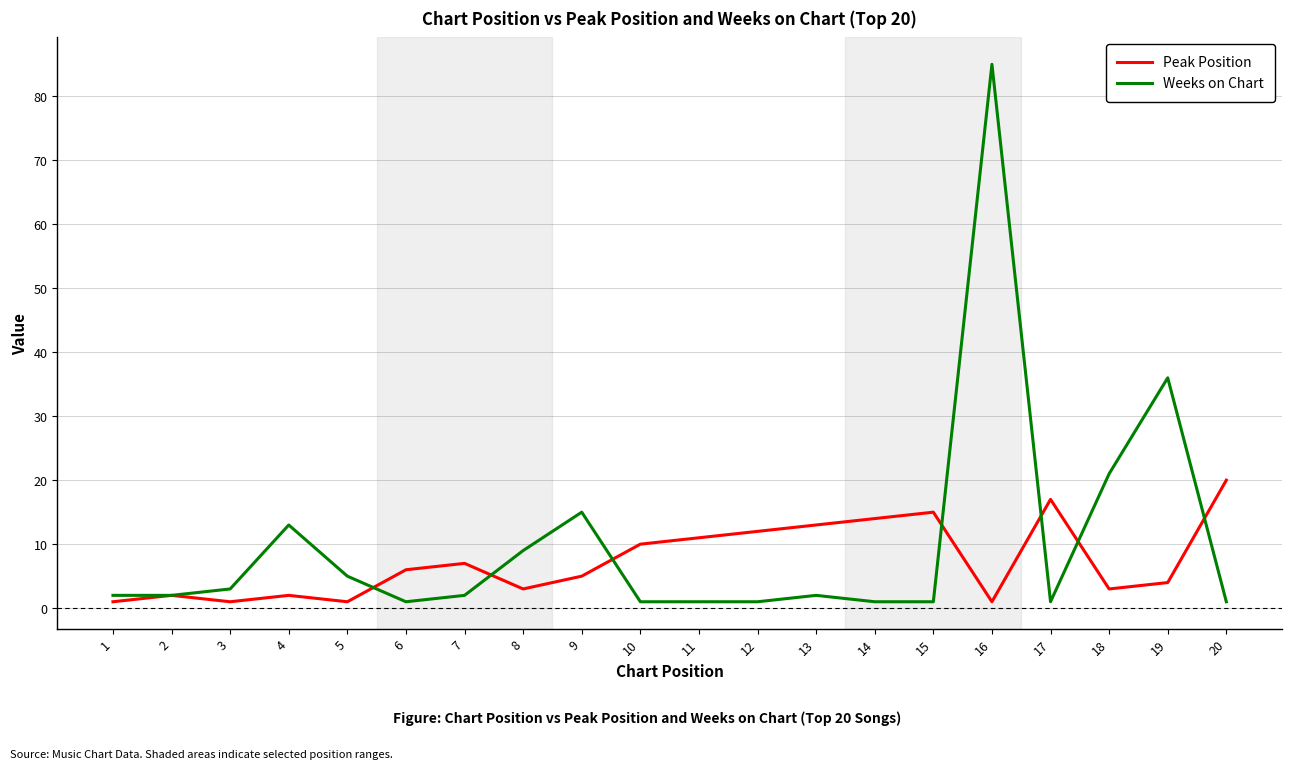

What is the minimum value shown in the chart?

1